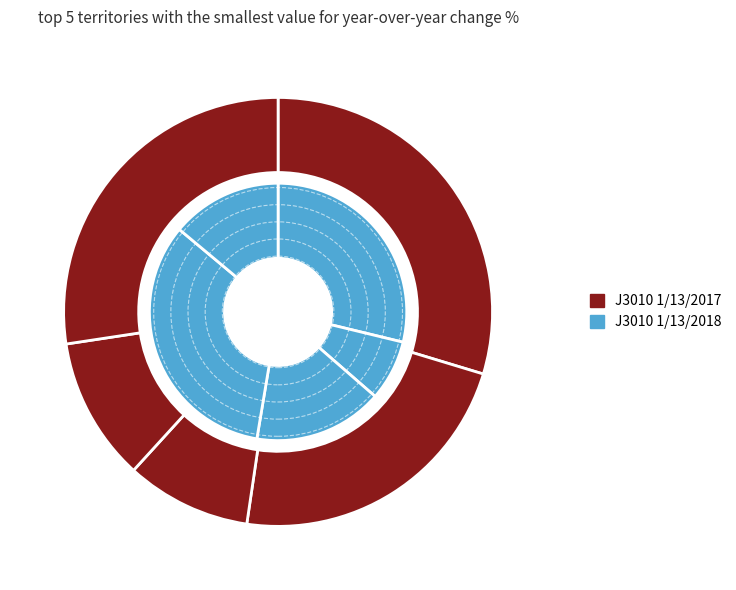

Is there a majority slice in this chart?

No